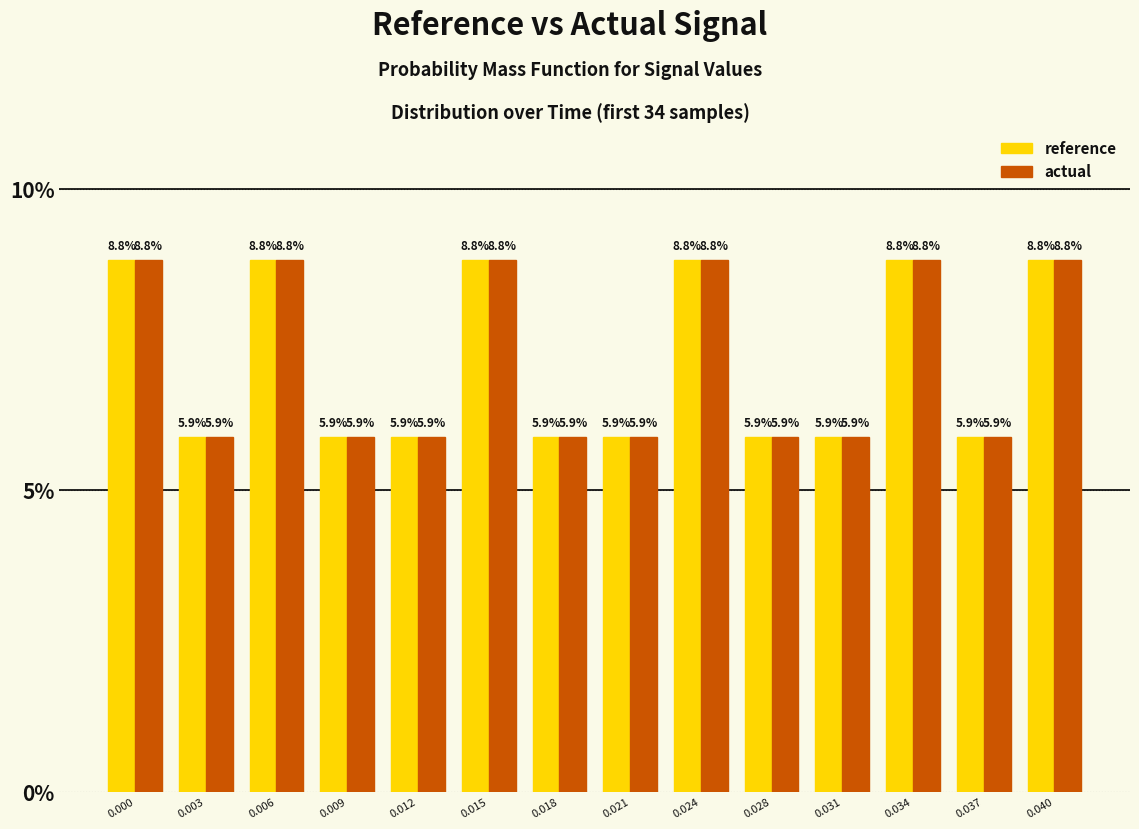

Reading right to left, list all the values displayed in this chart.

reference: 0.040=8.8	0.037=5.9	0.034=8.8	0.031=5.9	0.028=5.9	0.024=8.8	0.021=5.9	0.018=5.9	0.015=8.8	0.012=5.9	0.009=5.9	0.006=8.8	0.003=5.9	0.000=8.8
actual: 0.040=8.8	0.037=5.9	0.034=8.8	0.031=5.9	0.028=5.9	0.024=8.8	0.021=5.9	0.018=5.9	0.015=8.8	0.012=5.9	0.009=5.9	0.006=8.8	0.003=5.9	0.000=8.8